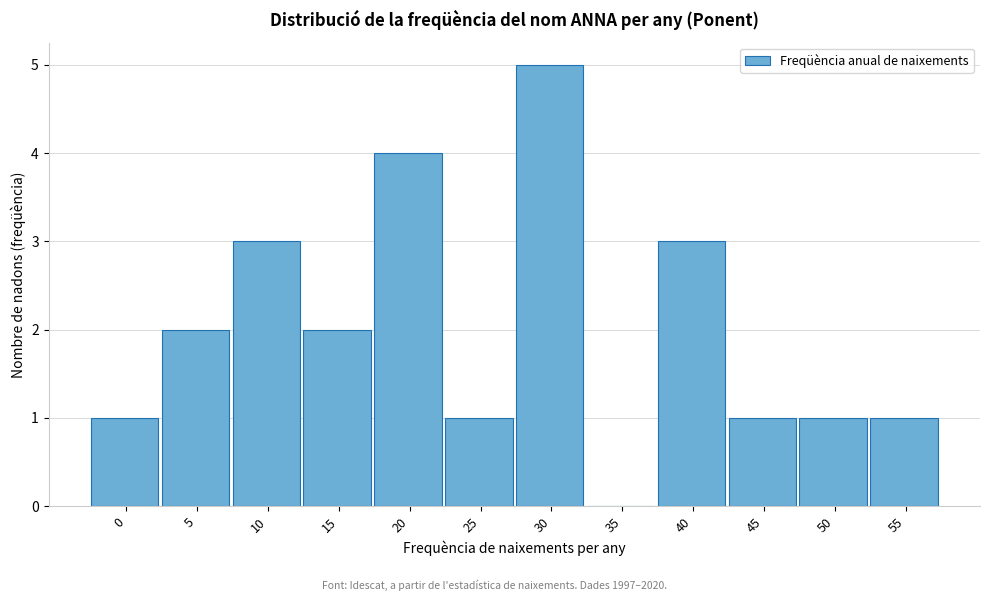

Reading left to right, list all the values displayed in this chart.

0=1	5=2	10=3	15=2	20=4	25=1	30=5	35=0	40=3	45=1	50=1	55=1